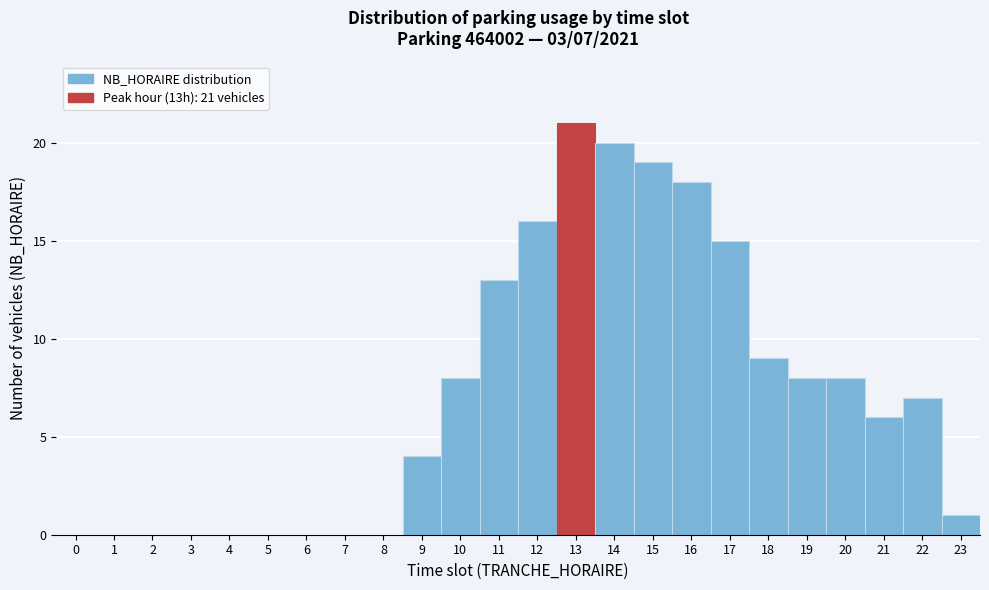

Which range on the x-axis has the tallest bar?

12.5 to 13.5